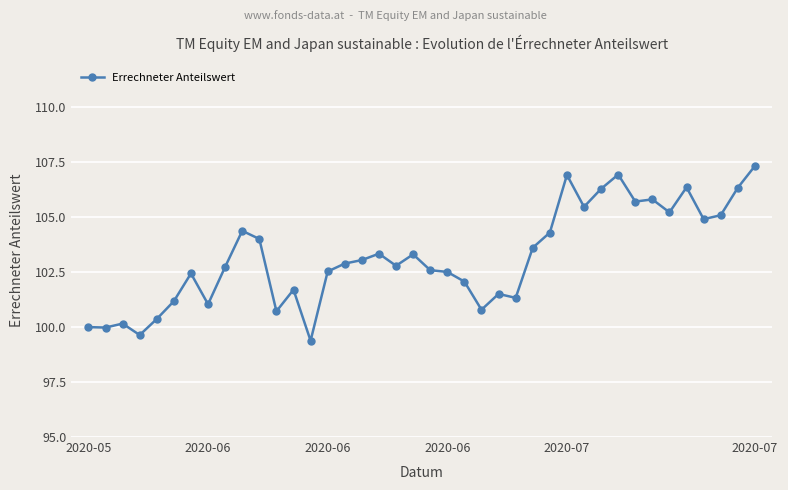

What is the average value?

103.2